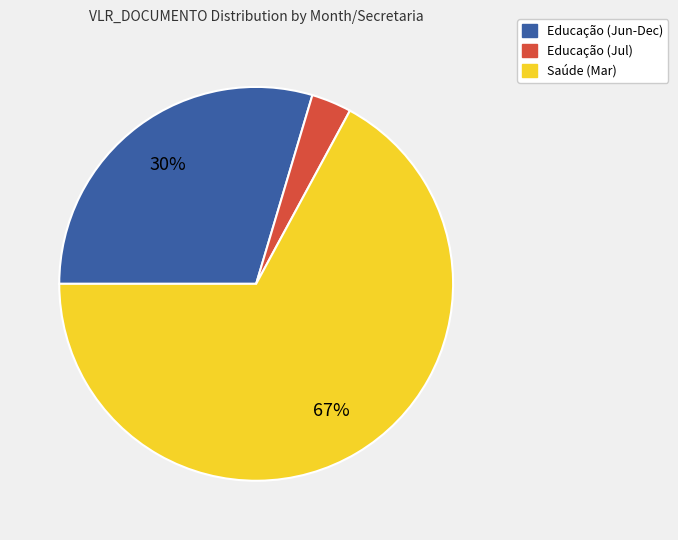

Does any single category account for the majority?

Yes